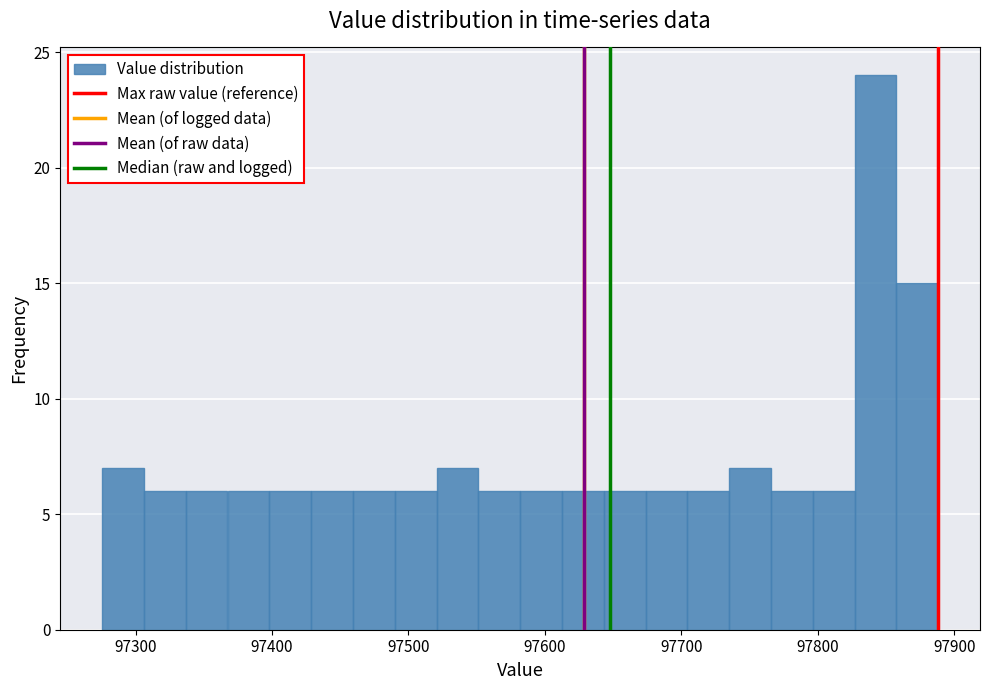

Around what value on the x-axis is the tallest bar? Give the approximate position of its centre, as read against the axis.

97840